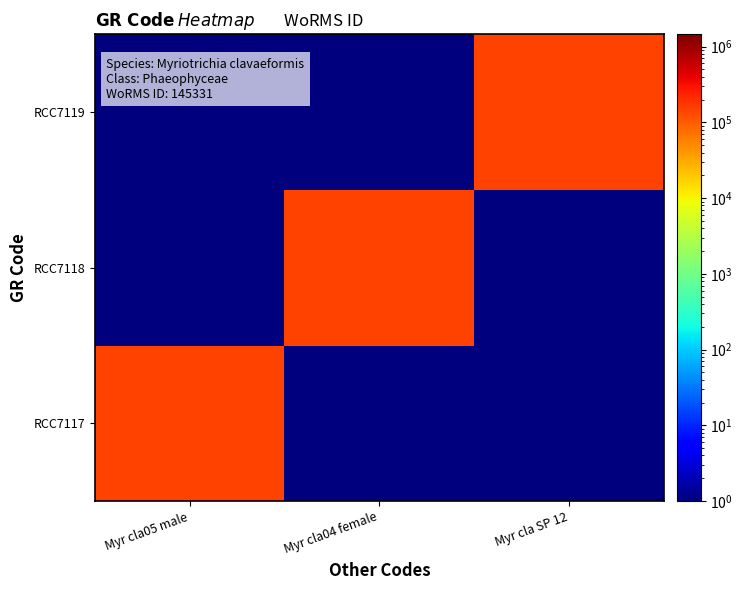

What is the maximum value shown in the chart?

145331.0